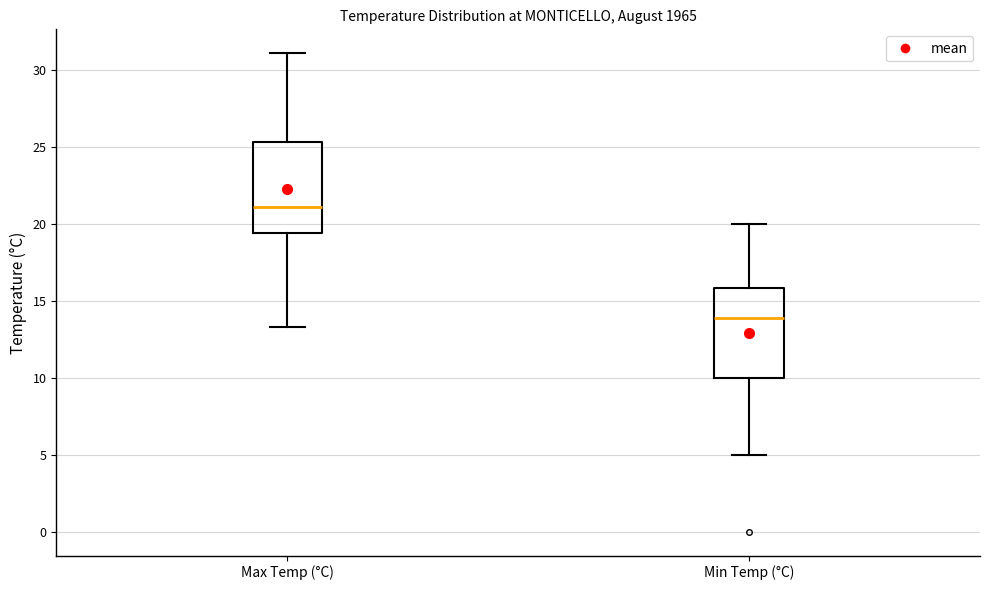

Where is the lower edge of the box for Min Temp (°C) on the y-axis? The values are not printed on the chart, so give them approximately, as read against the axis.

10.0